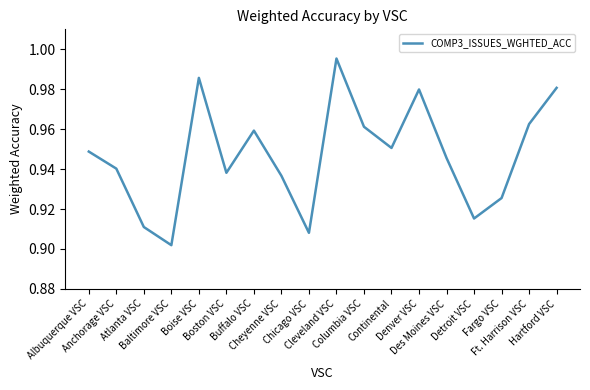

What is the sum of all values?

17.0